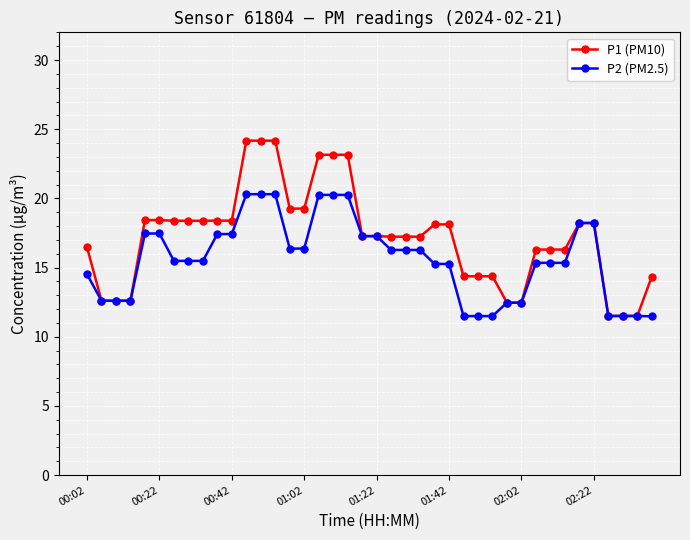

What is the value of the P2 (PM2.5) point at the 38th from the left?

11.5